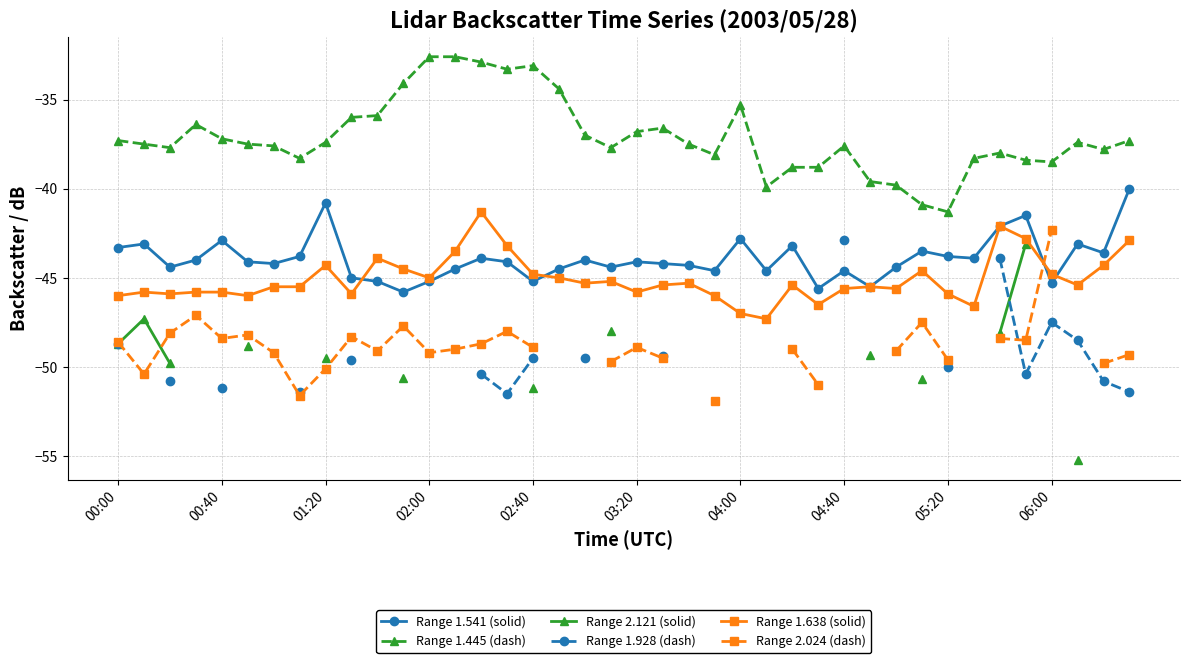

True or false: Range 1.541 (solid) has more than 0 points higher than both neighbors.

True